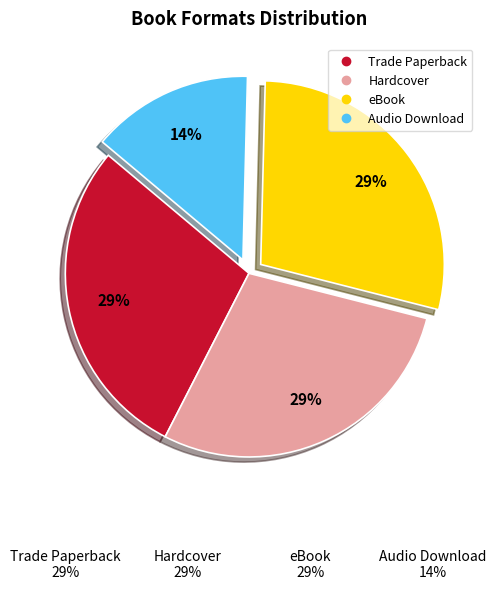

How many segments does this pie chart have?

4